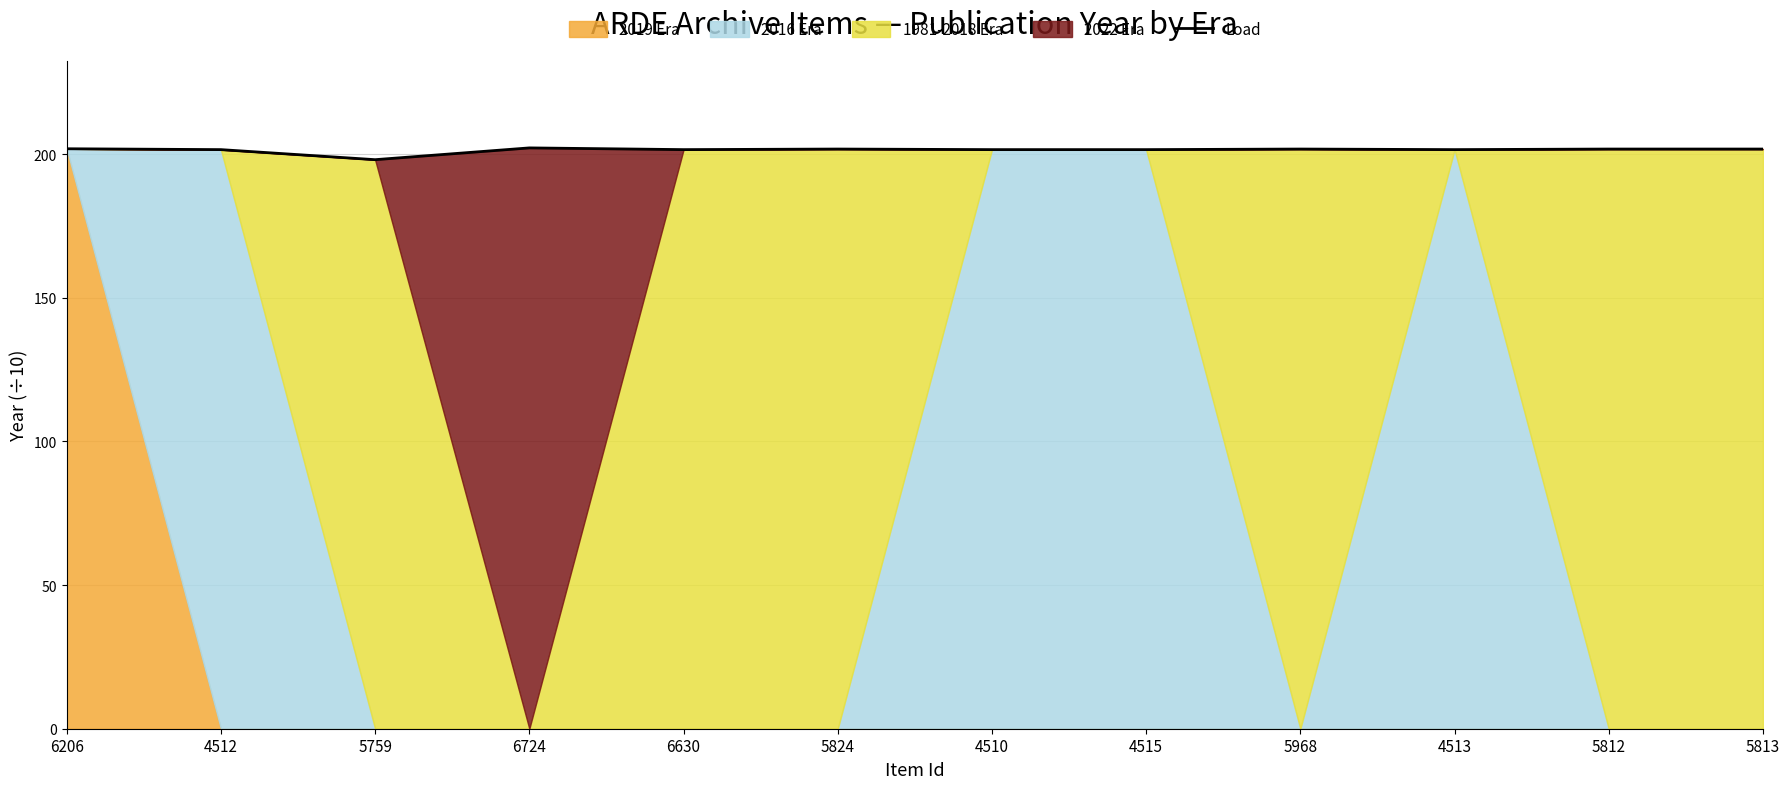

What value does the data have at 4510?

201.6